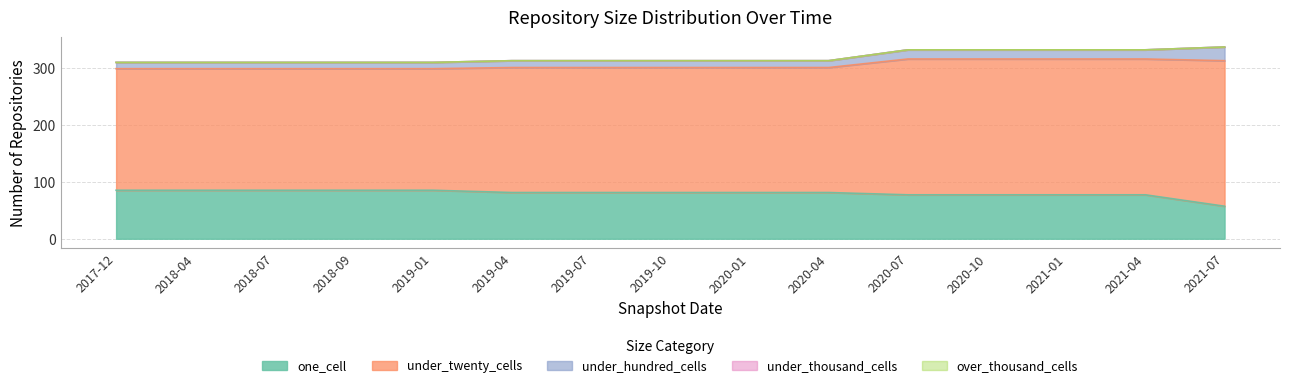

At how many categories does at least one series exceed 252?

1